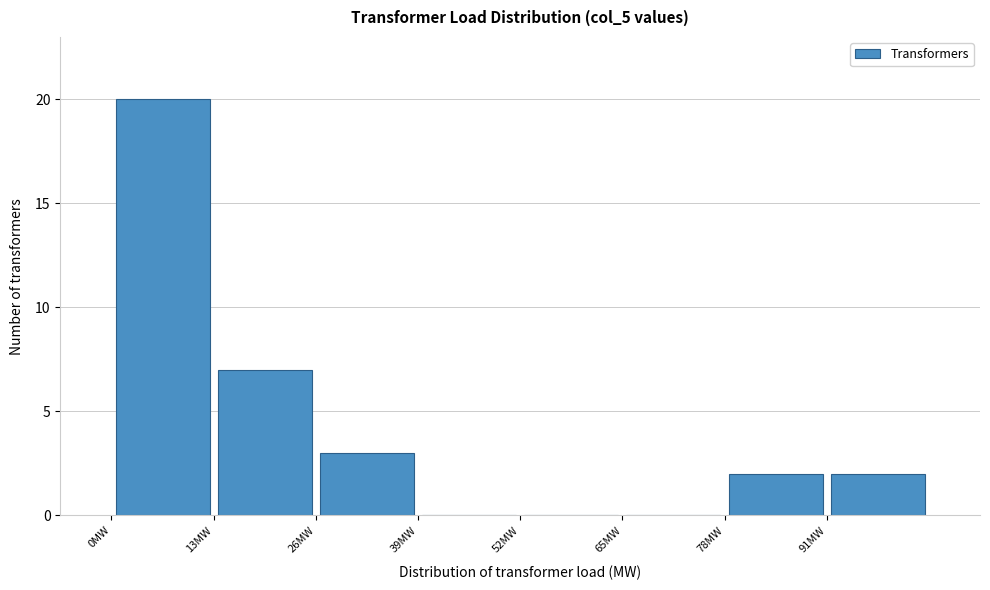

Over which range of the x-axis is the bar tallest?

0 to 13